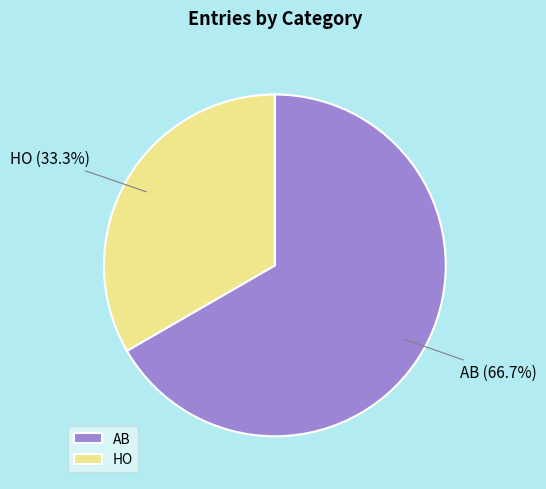

How many slices are in this pie chart?

2